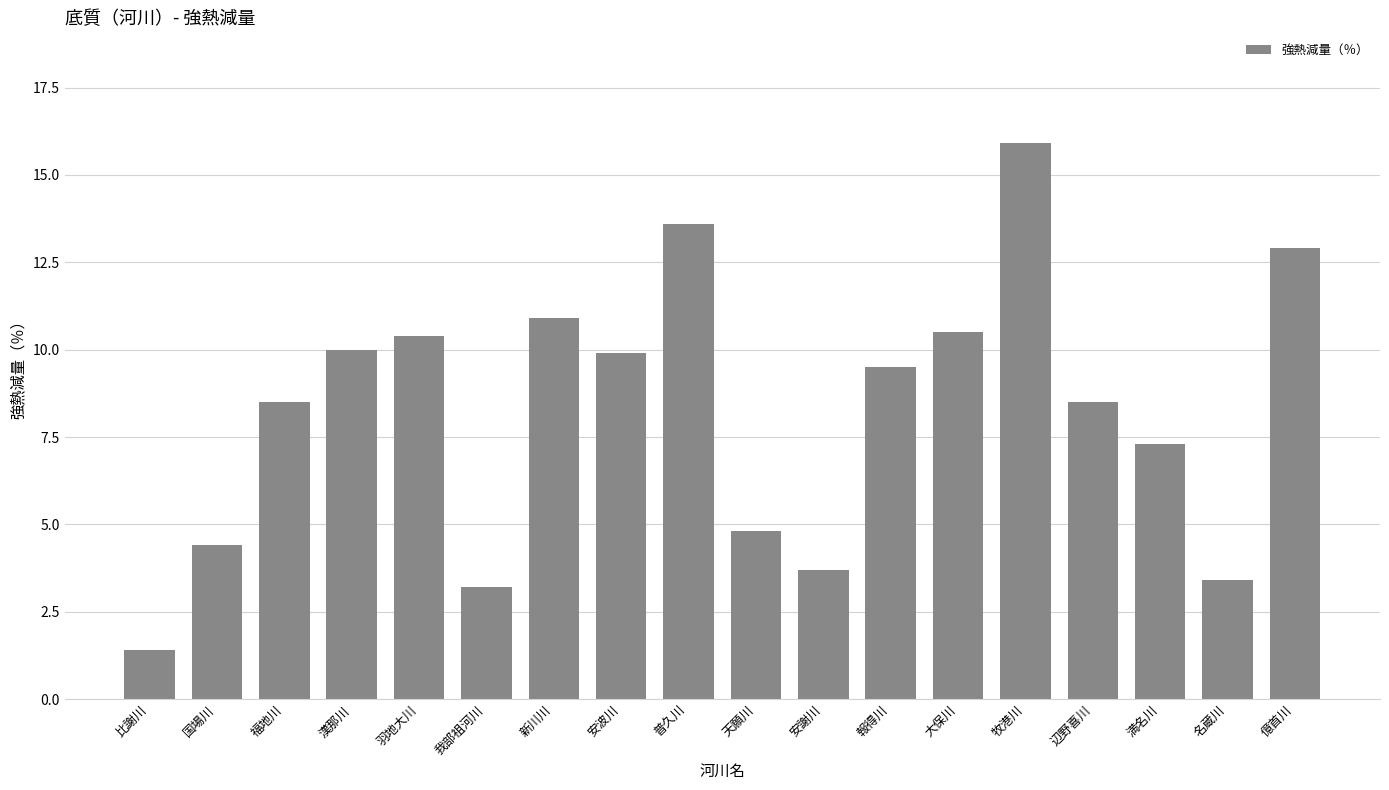

Approximately how many times larger is the value at 天願川 compared to 辺野喜川?

0.6